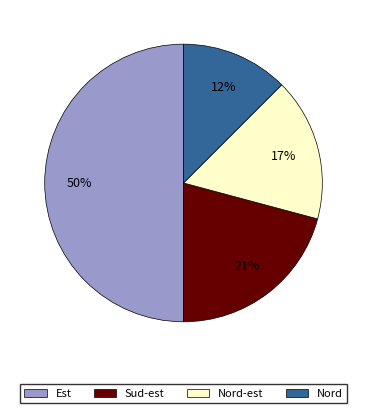

Does Sud-est account for over 50% of the chart?

No